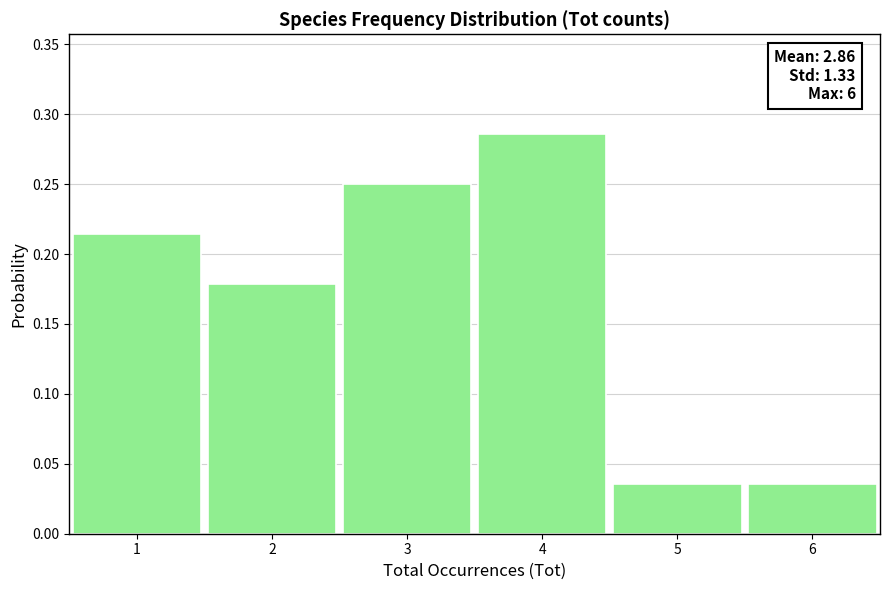

Which range on the x-axis has the tallest bar?

3.5 to 4.5